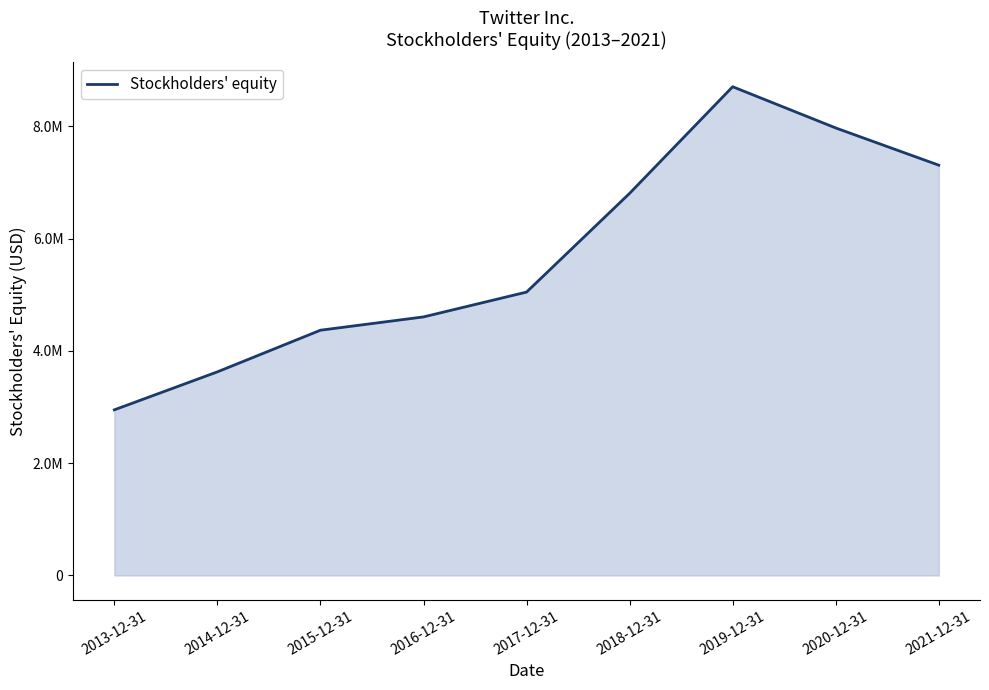

True or false: the data shows 6805594 at 2018-12-31.

True